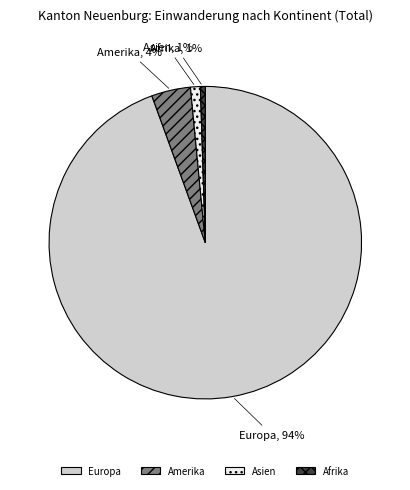

The Europa slice represents 94% of the pie. True or false?

True